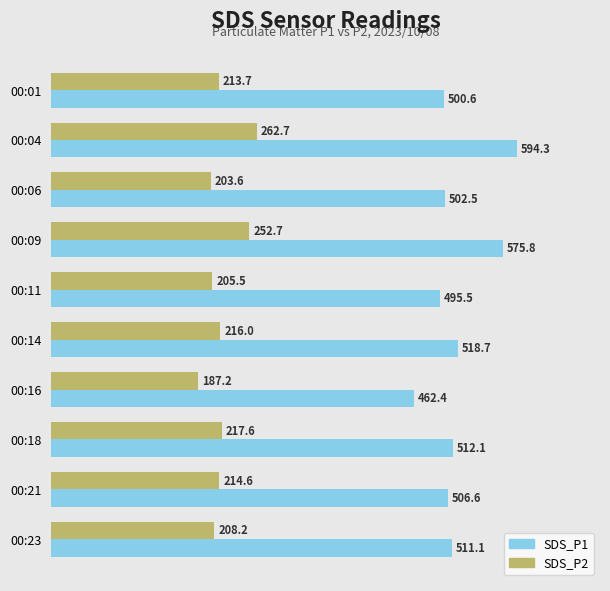

What is the maximum value for SDS_P1?

594.3